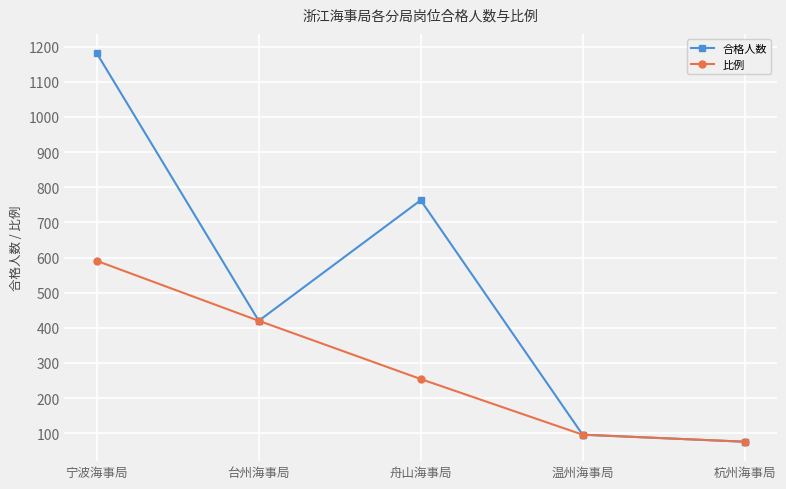

Which category has the highest value in the 比例 series?

宁波海事局